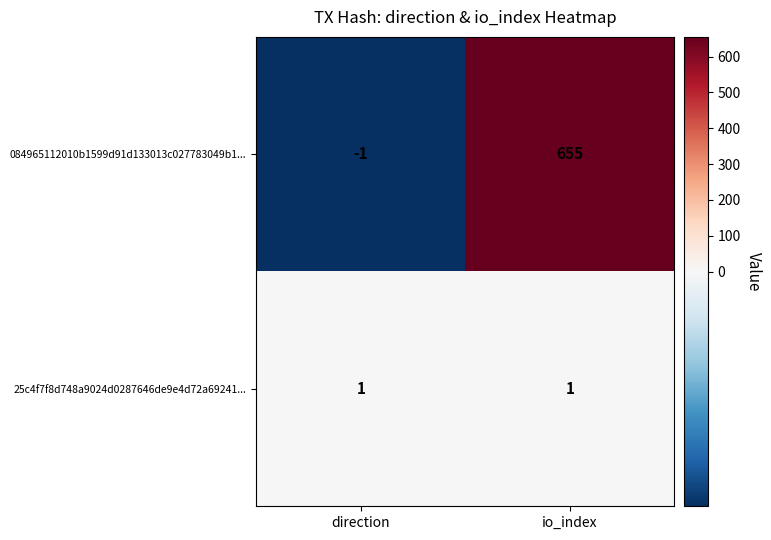

Which series has the largest range (max minus min)?

084965112010b1599d91d133013c027783049b1...